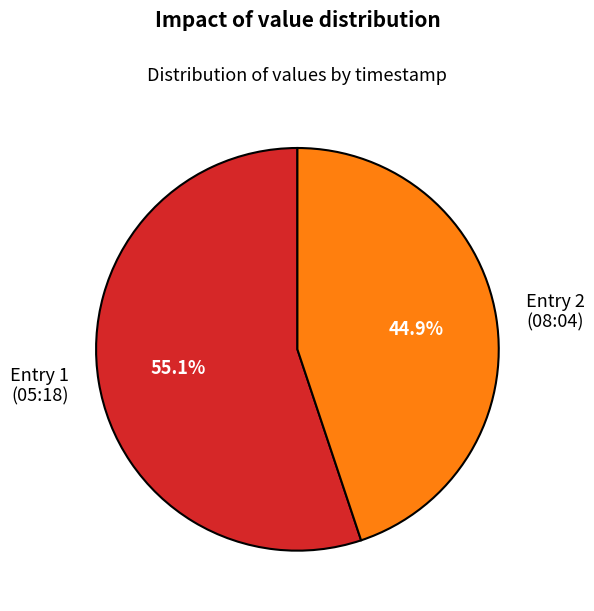

Count the number of slices in the pie.

2